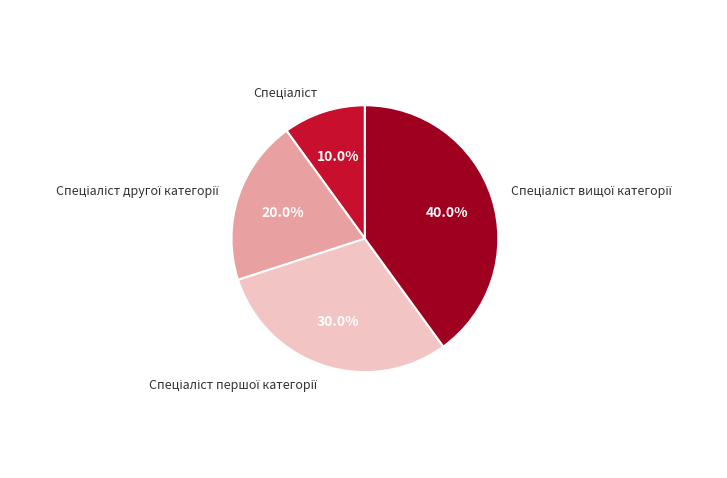

Is there any slice that represents more than half of the pie?

No